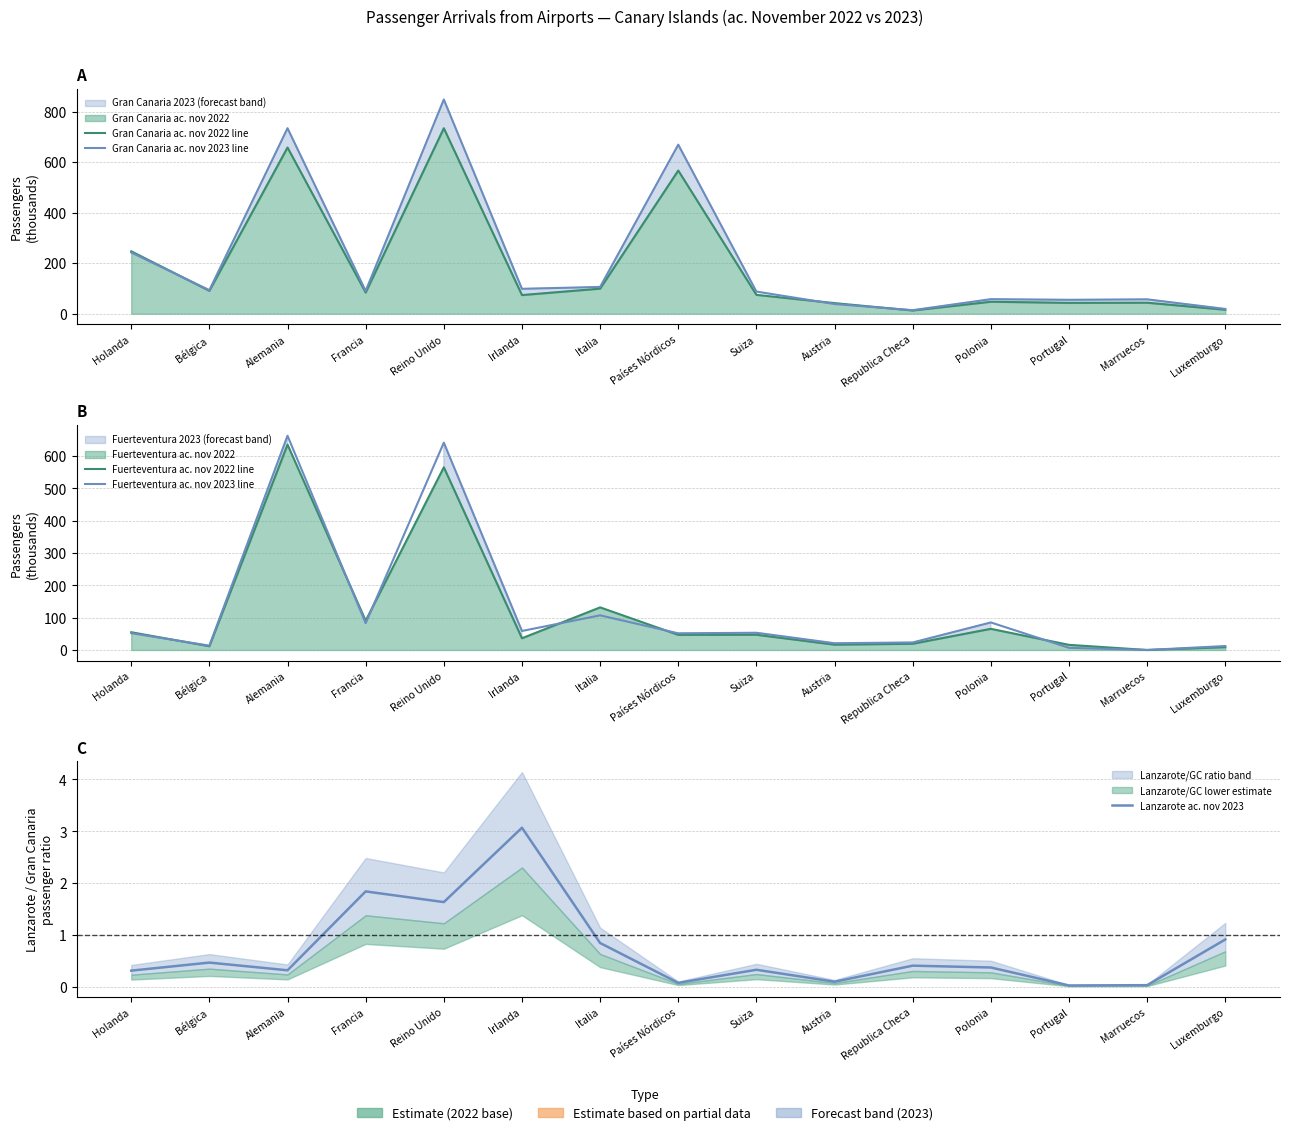

How many intersections are there between Lanzarote ac. nov 2023 and Fuerteventura ac. nov 2023 line?

2